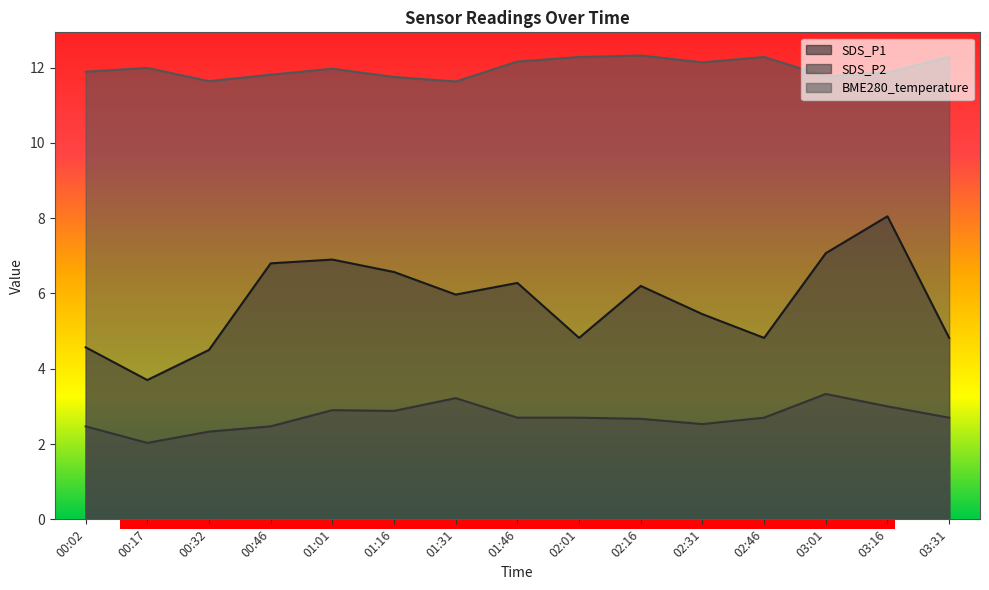

What is the maximum value for SDS_P1?

8.1